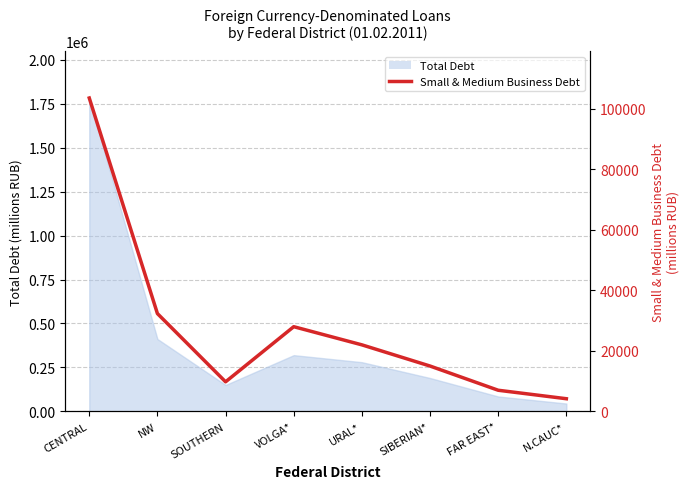

Where does the data first go above 22000?

CENTRAL